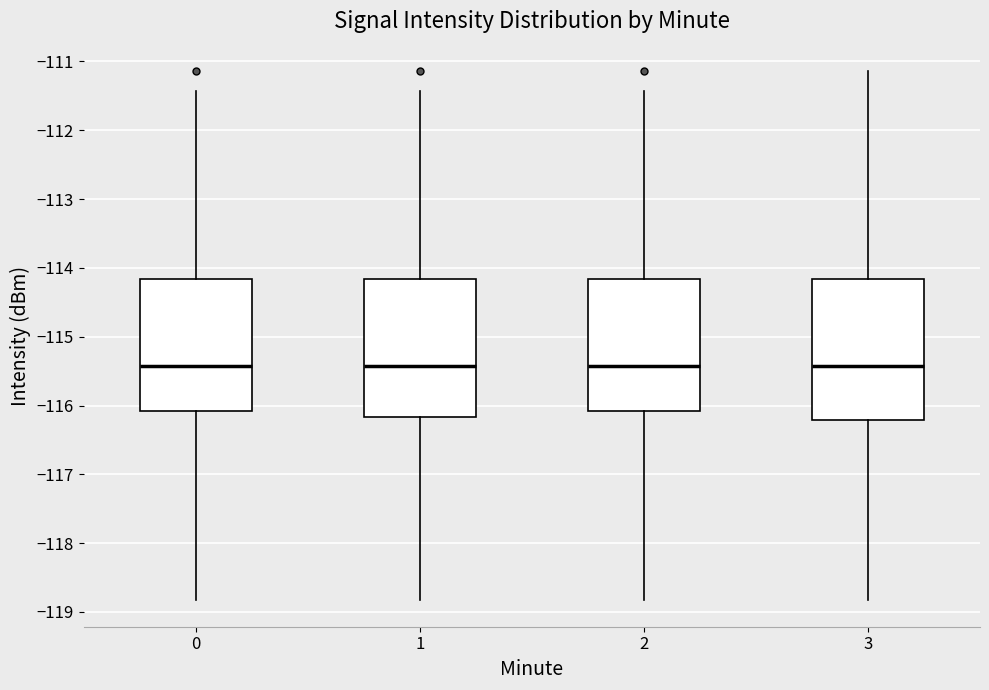

Reading left to right, read every box against the y-axis: the position of its median line, the range the box covers, and the ends of its whiskers. The values are not printed on the chart, so give them approximately, as read against the axis.

0: median -115.4, box -116.1 to -114.2, whiskers -118.8 to -111.4
1: median -115.4, box -116.2 to -114.2, whiskers -118.8 to -111.4
2: median -115.4, box -116.1 to -114.2, whiskers -118.8 to -111.4
3: median -115.4, box -116.2 to -114.2, whiskers -118.8 to -111.1